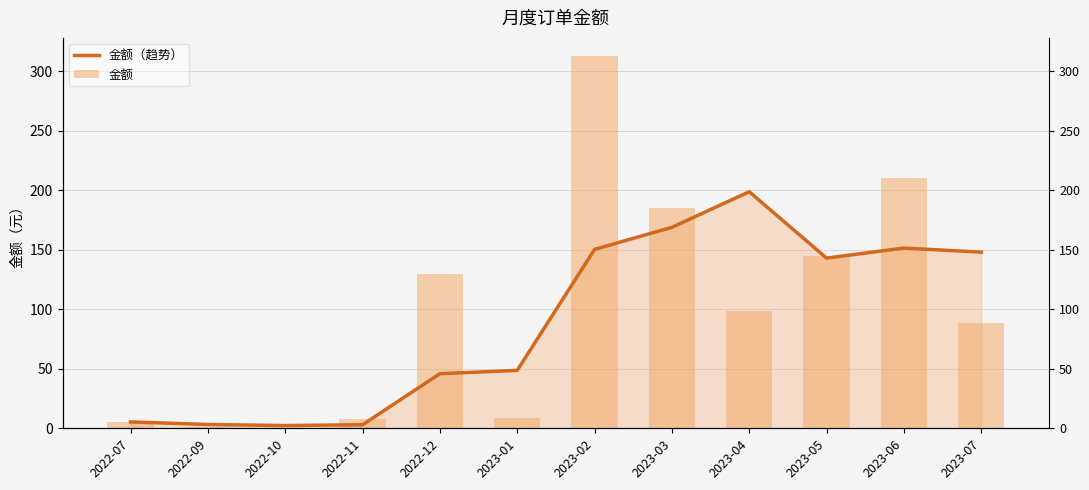

Rank the series by their maximum value, from lowest to highest.

金额（趋势）, 金额